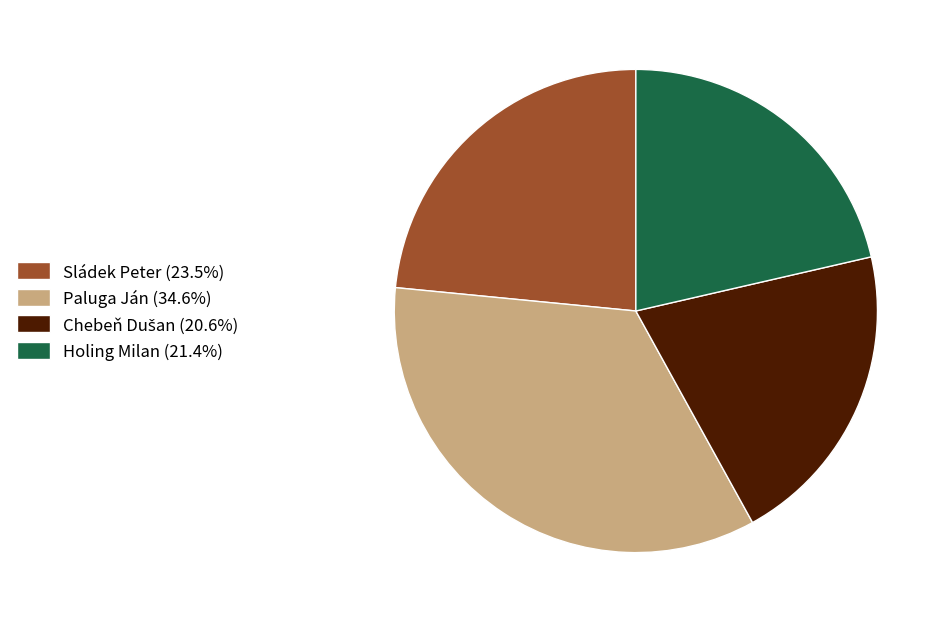

Is Sládek Peter the majority of the pie?

No